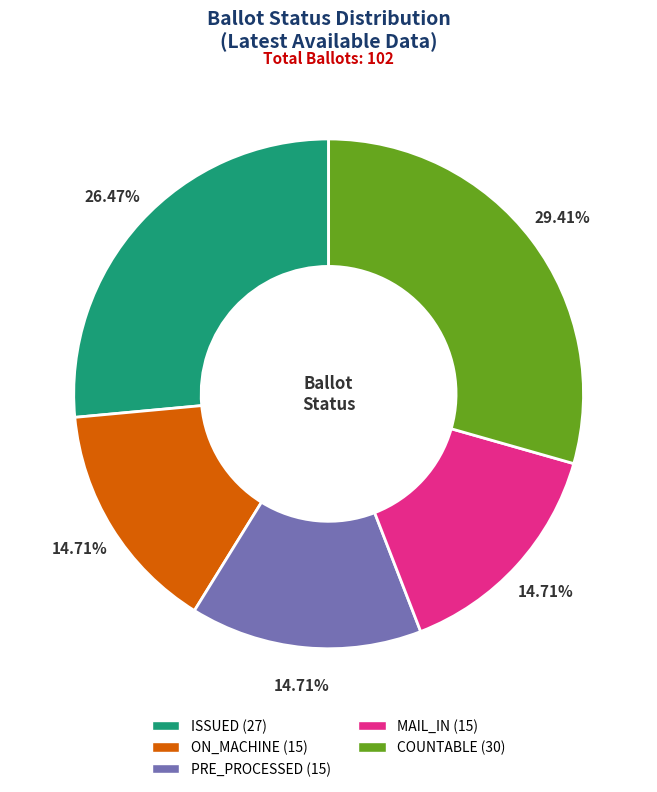

True or false: PRE_PROCESSED accounts for 15% of the total.

True